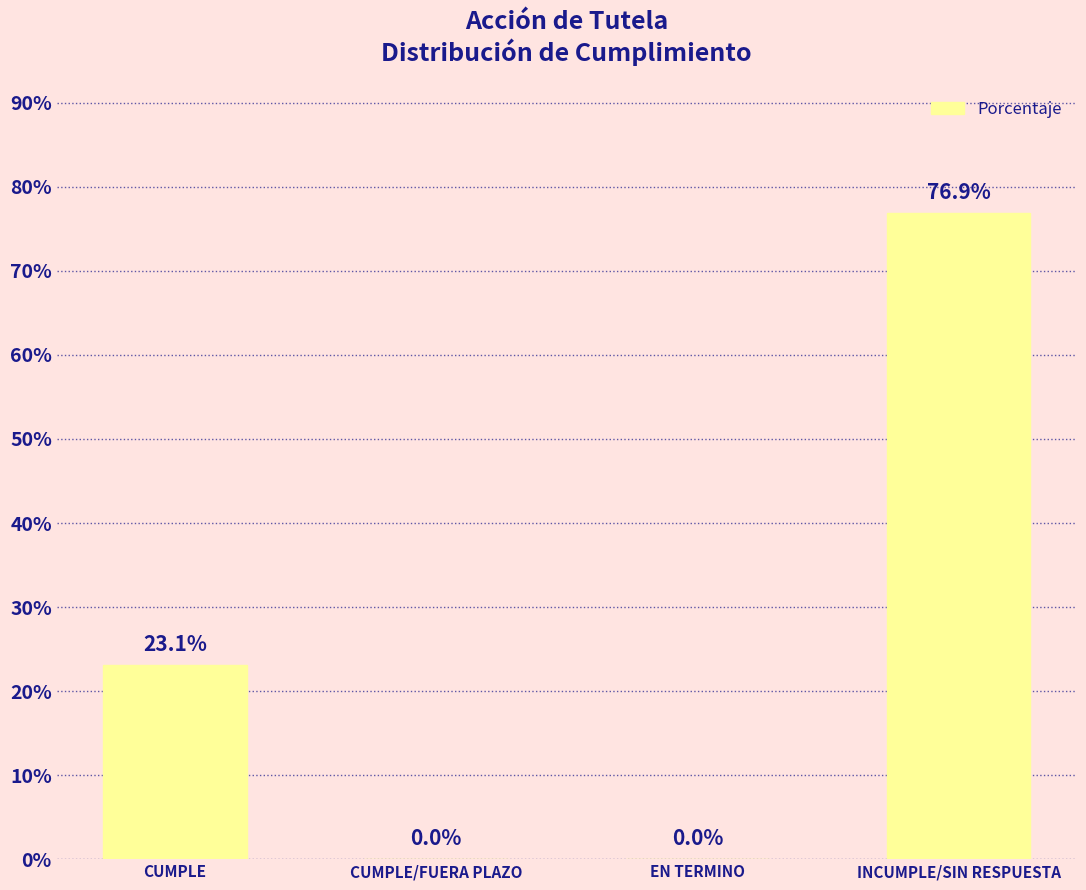

Rank the categories by value from lowest to highest.

CUMPLE/FUERA PLAZO, EN TERMINO, CUMPLE, INCUMPLE/SIN RESPUESTA